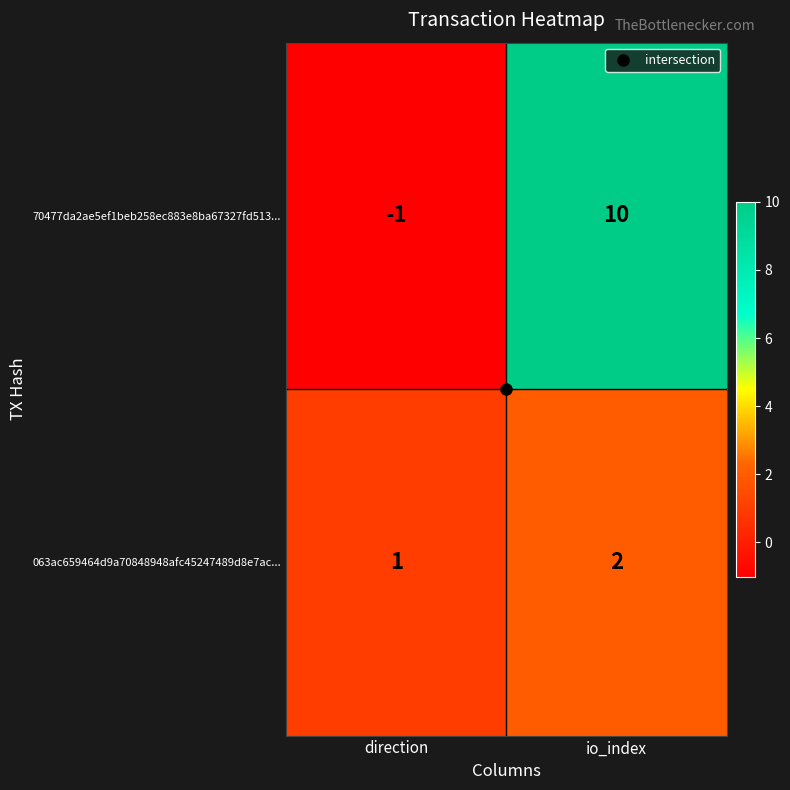

Rank the series by their maximum value, from highest to lowest.

70477da2ae5ef1beb258ec883e8ba67327fd513..., 063ac659464d9a70848948afc45247489d8e7ac...